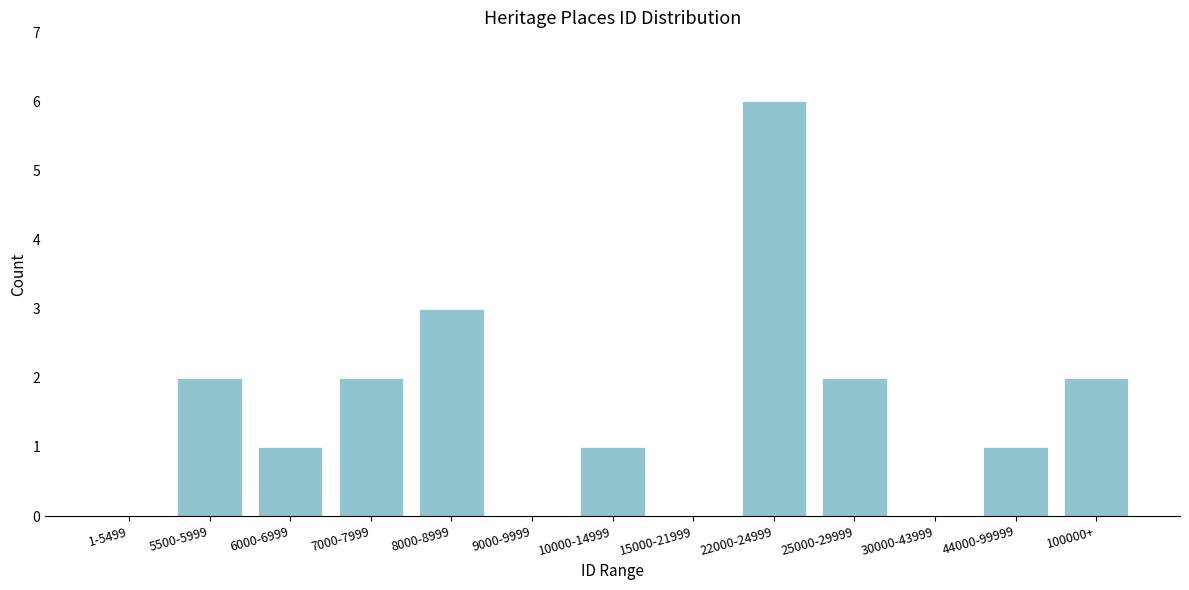

Reading right to left, what are all the values shown in this chart?

100000+=2	44000-99999=1	30000-43999=0	25000-29999=2	22000-24999=6	15000-21999=0	10000-14999=1	9000-9999=0	8000-8999=3	7000-7999=2	6000-6999=1	5500-5999=2	1-5499=0